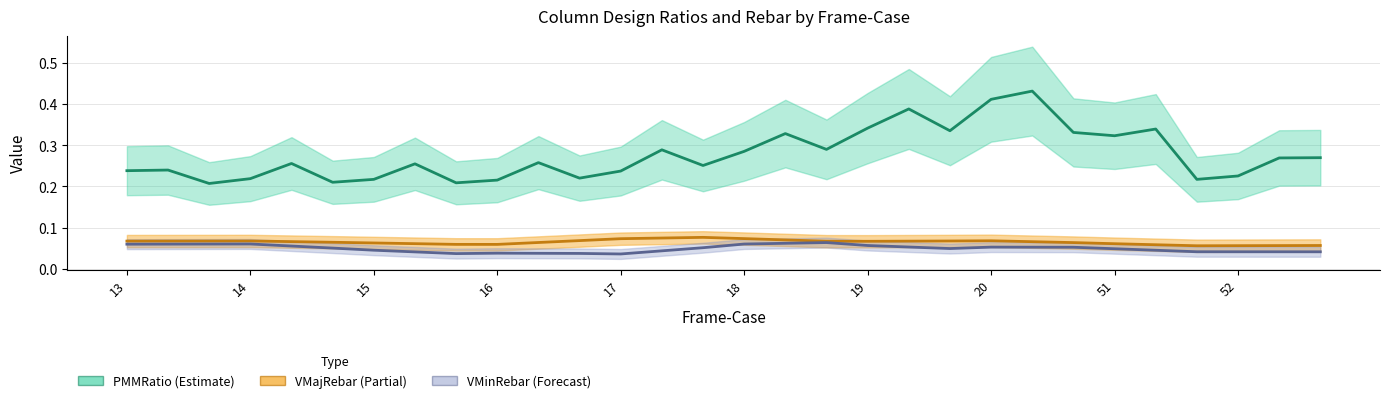

Reading left to right, what are all the values shown in this chart?

PMMRatio: 0.2	0.2	0.2	0.2	0.3	0.2	0.2	0.3	0.2	0.2	0.3	0.2	0.2	0.3	0.3	0.3	0.3	0.3	0.3	0.4	0.3	0.4	0.4	0.3	0.3	0.3	0.2	0.2	0.3	0.3
VMajRebar: 0.1	0.1	0.1	0.1	0.1	0.1	0.1	0.1	0.1	0.1	0.1	0.1	0.1	0.1	0.1	0.1	0.1	0.1	0.1	0.1	0.1	0.1	0.1	0.1	0.1	0.1	0.1	0.1	0.1	0.1
VMinRebar: 0.1	0.1	0.1	0.1	0.1	0.1	0.0	0.0	0.0	0.0	0.0	0.0	0.0	0.0	0.1	0.1	0.1	0.1	0.1	0.1	0.0	0.1	0.1	0.1	0.0	0.0	0.0	0.0	0.0	0.0